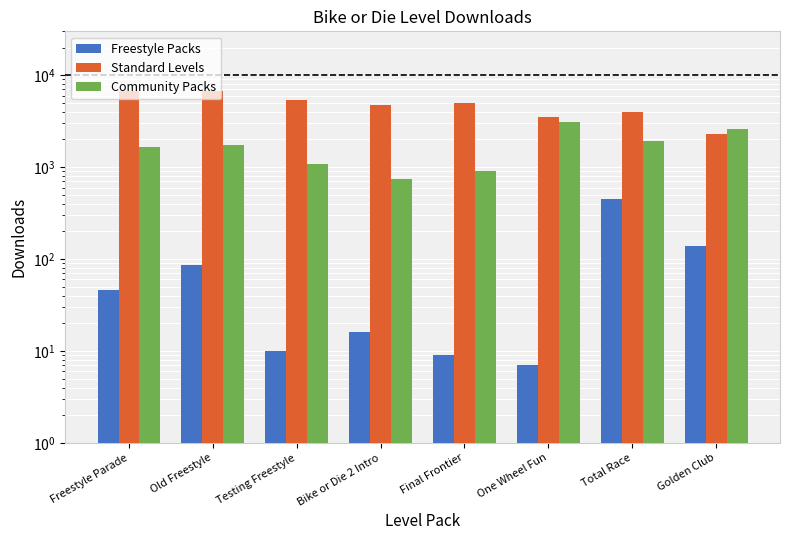

What is the sum of the Standard Levels values at Total Race and Bike or Die 2 Intro?

8729